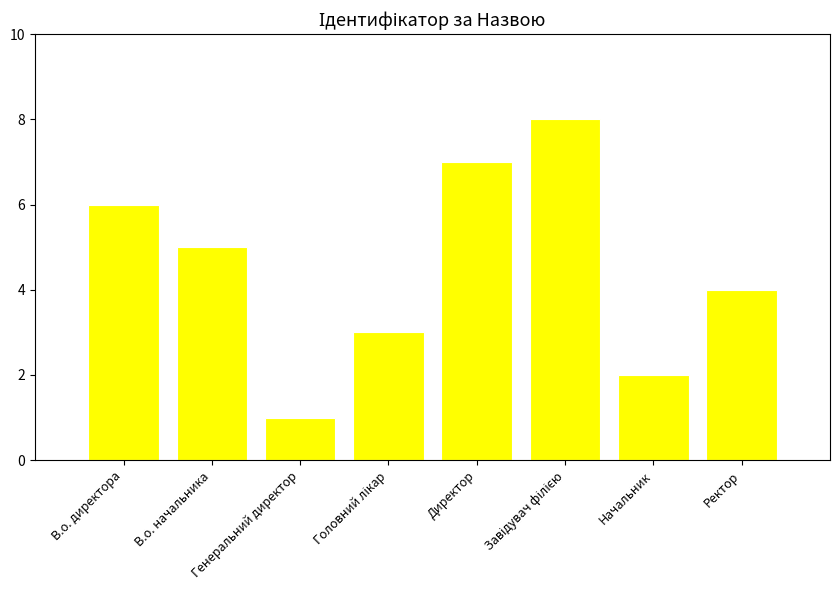

Reading left to right, what are all the values shown in this chart?

6	5	1	3	7	8	2	4